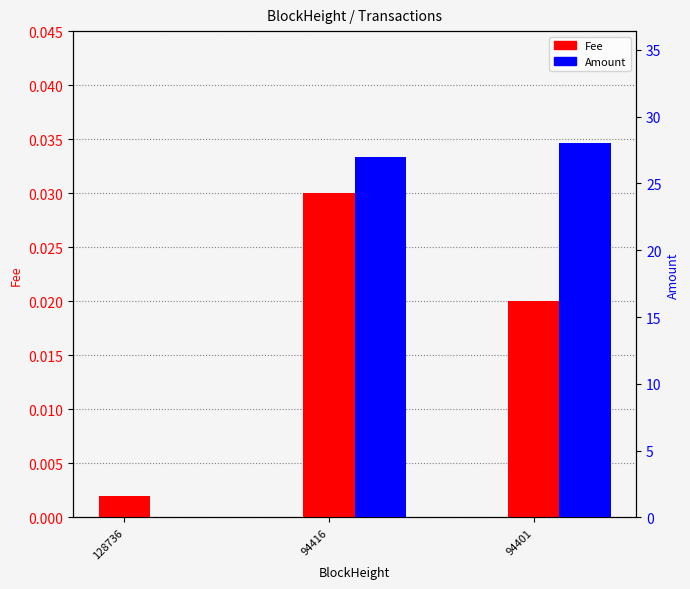

List the series in order of their overall mean, highest first.

Amount, Fee